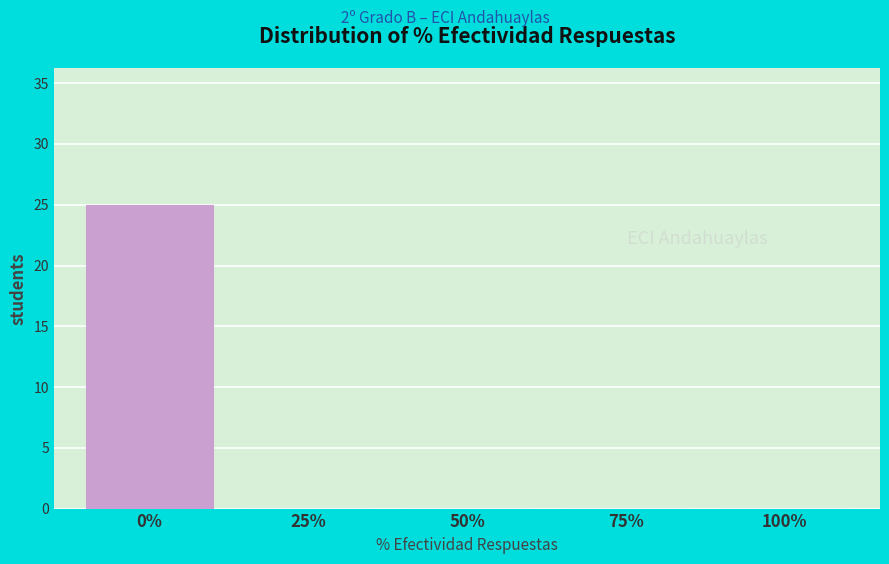

Reading left to right, list all the values displayed in this chart.

0%=25	25%=0	50%=0	75%=0	100%=0